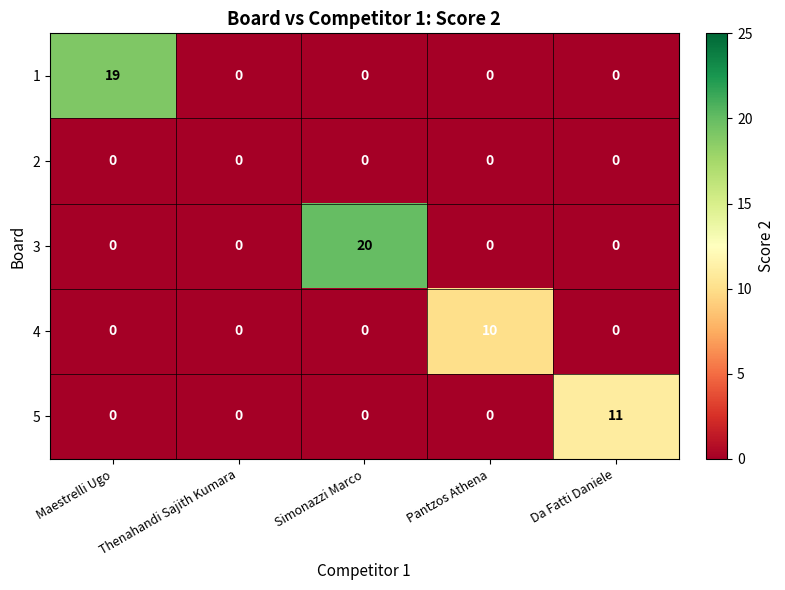

What is the greatest value displayed?

20